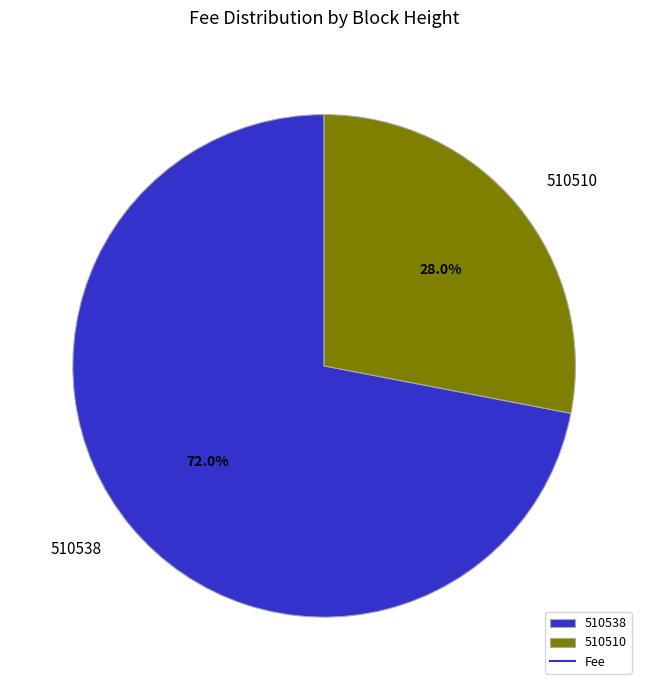

Is 510538 the majority of the pie?

Yes